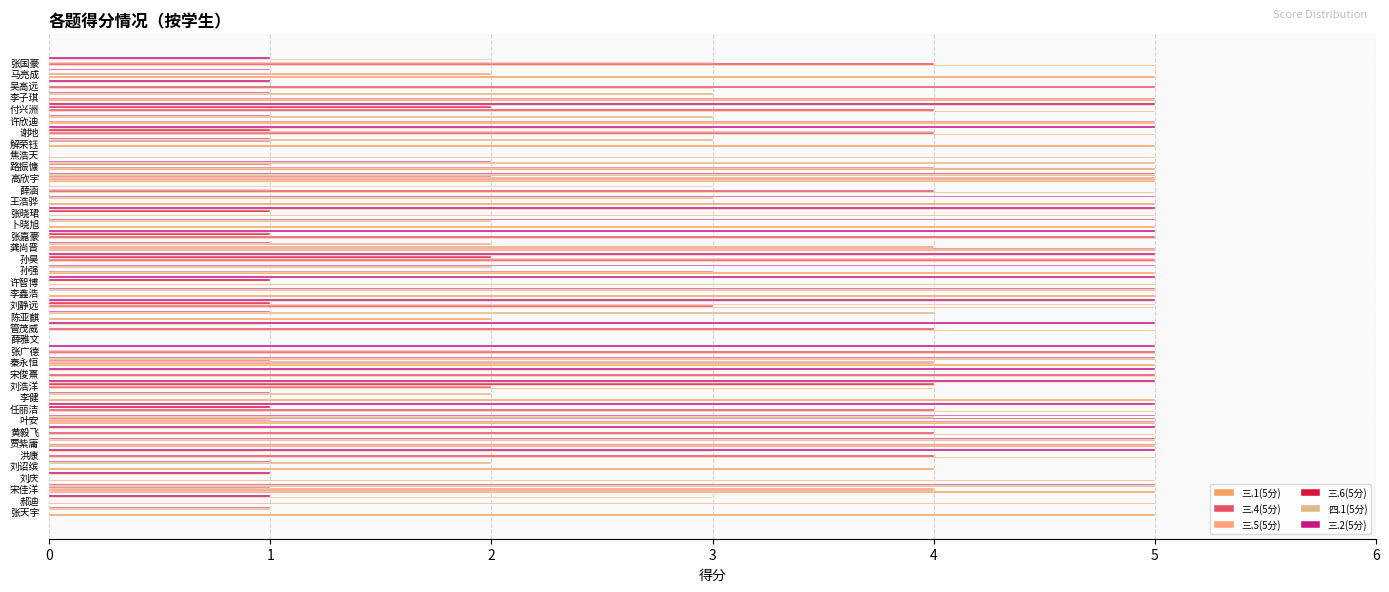

At how many categories does at least one series exceed 1?

39